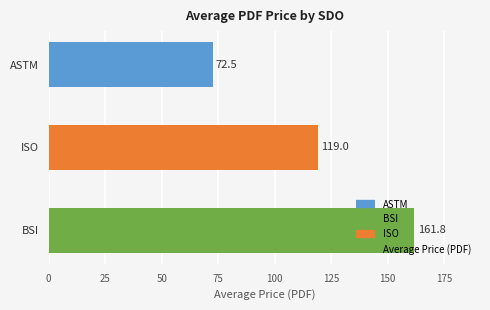

Read the value at ISO.

119.0